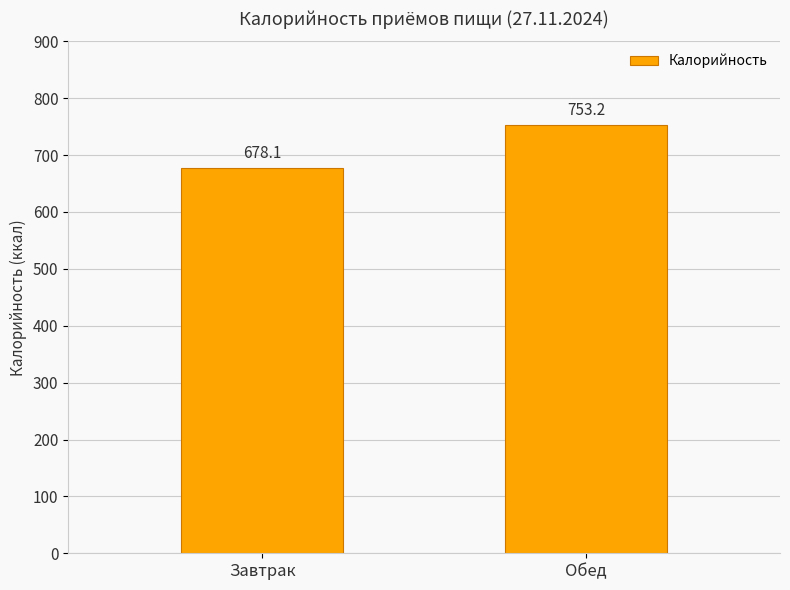

At which label does the data first exceed 753?

Обед